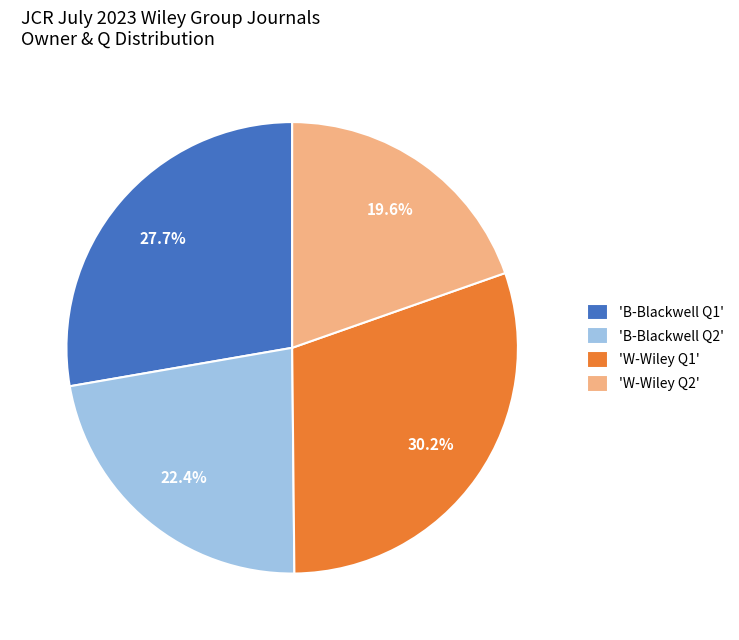

Rank the categories by value from highest to lowest.

'W-Wiley Q1', 'B-Blackwell Q1', 'B-Blackwell Q2', 'W-Wiley Q2'